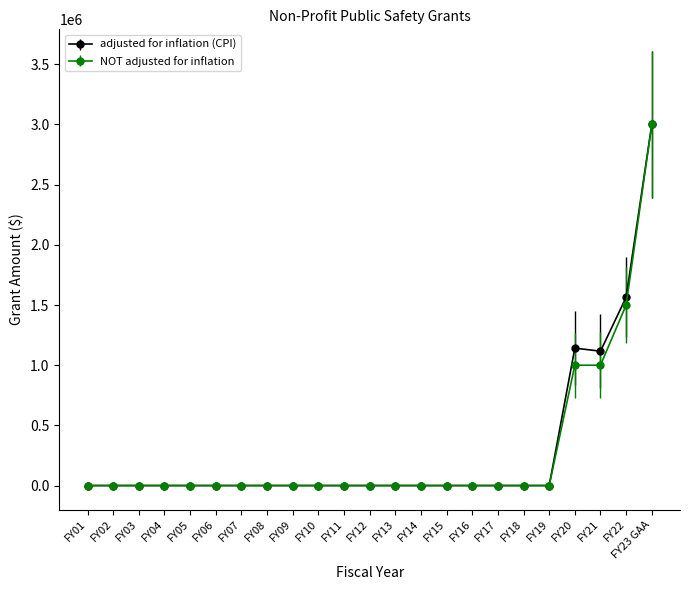

Is it true that NOT adjusted for inflation equals -1288797 at FY08?

False